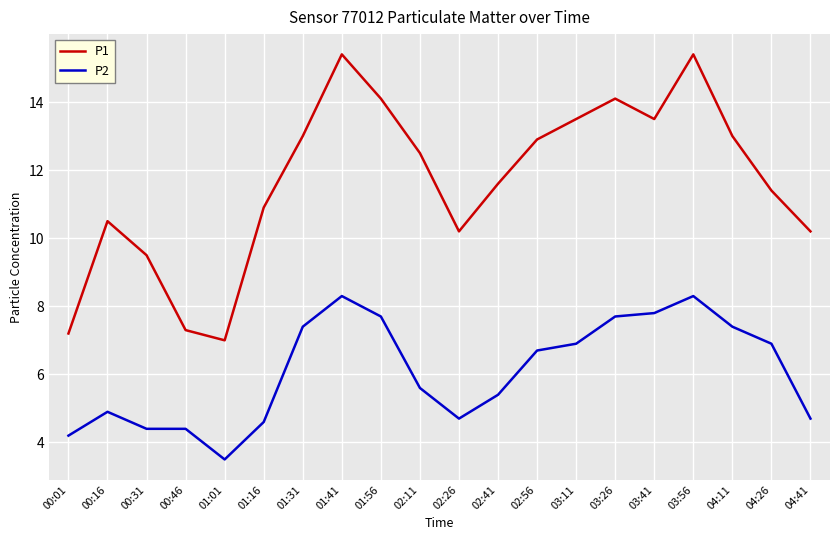

What position from the left is 02:26?

11